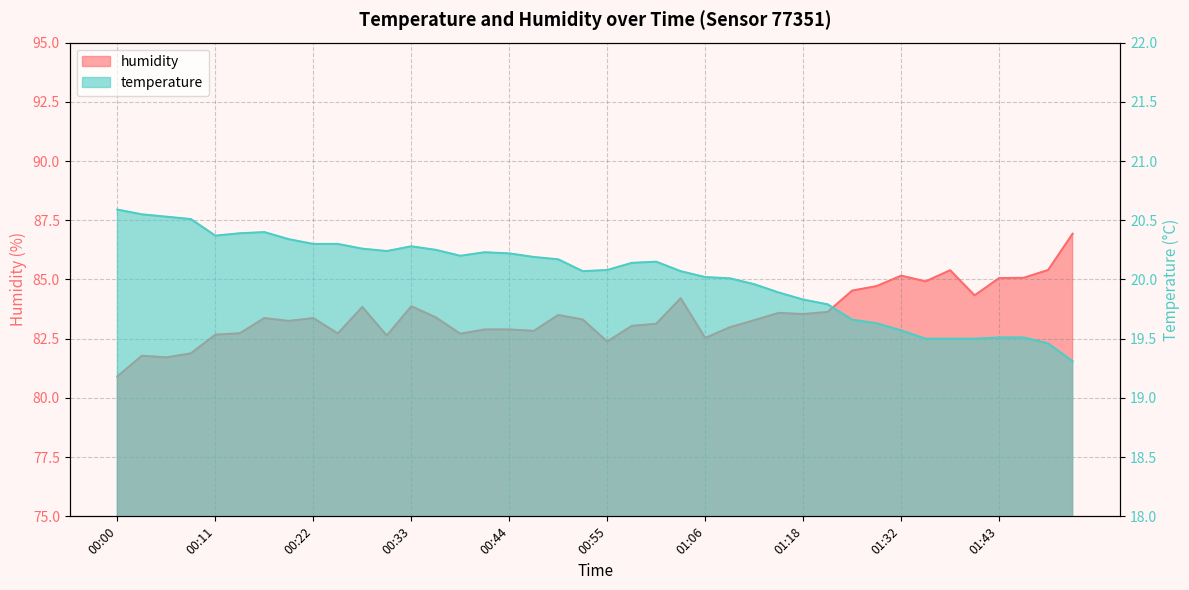

What is the total value across all series at 00:58?

103.2